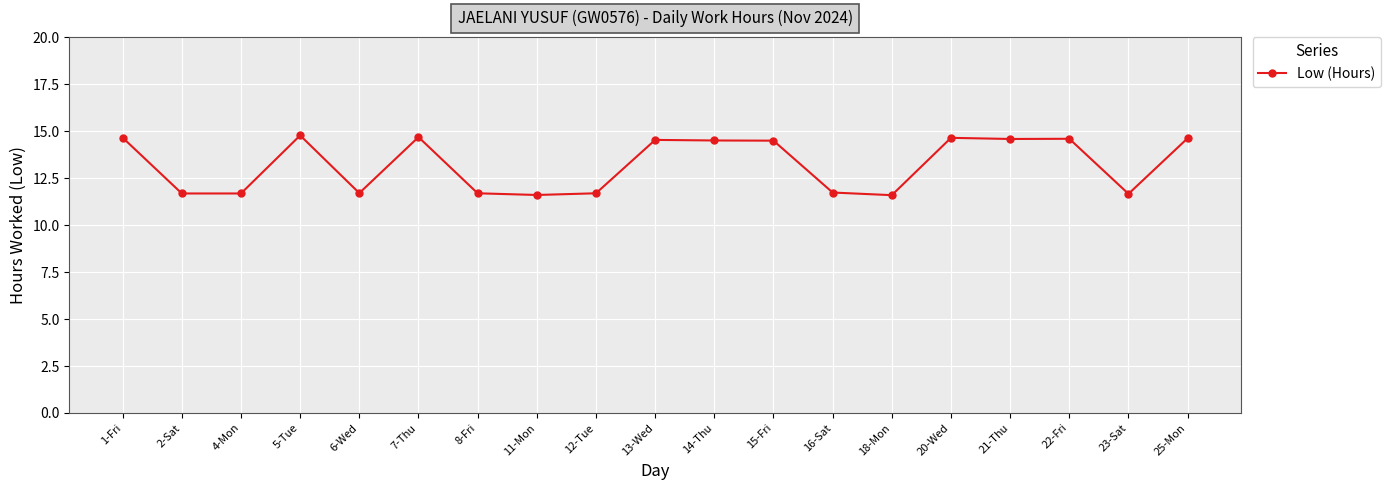

What is the minimum value shown in the chart?

11.6